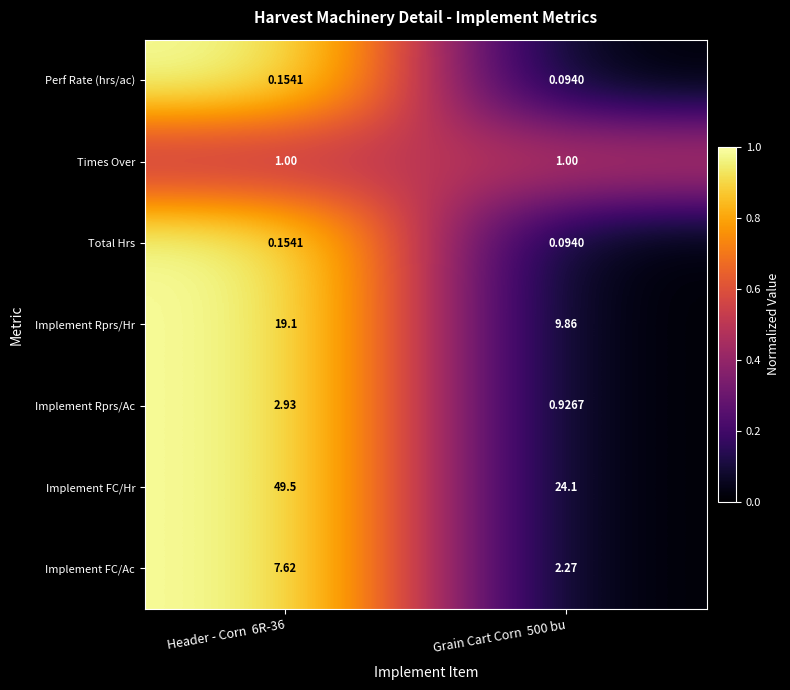

Which series has the largest total across all categories?

Implement FC/Hr